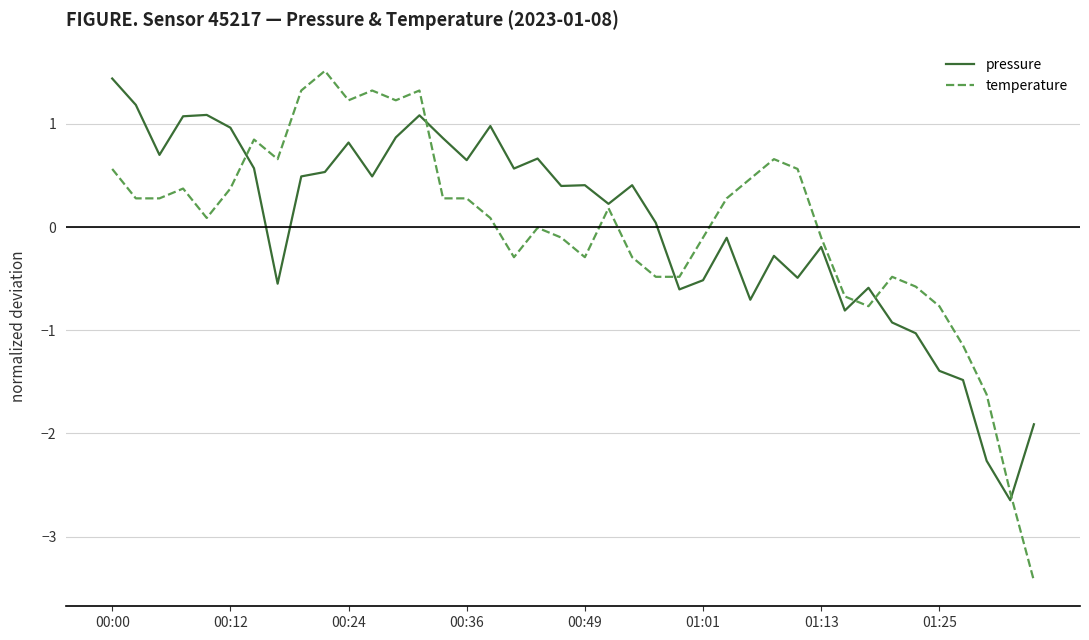

At how many categories does at least one series exceed 0?

28